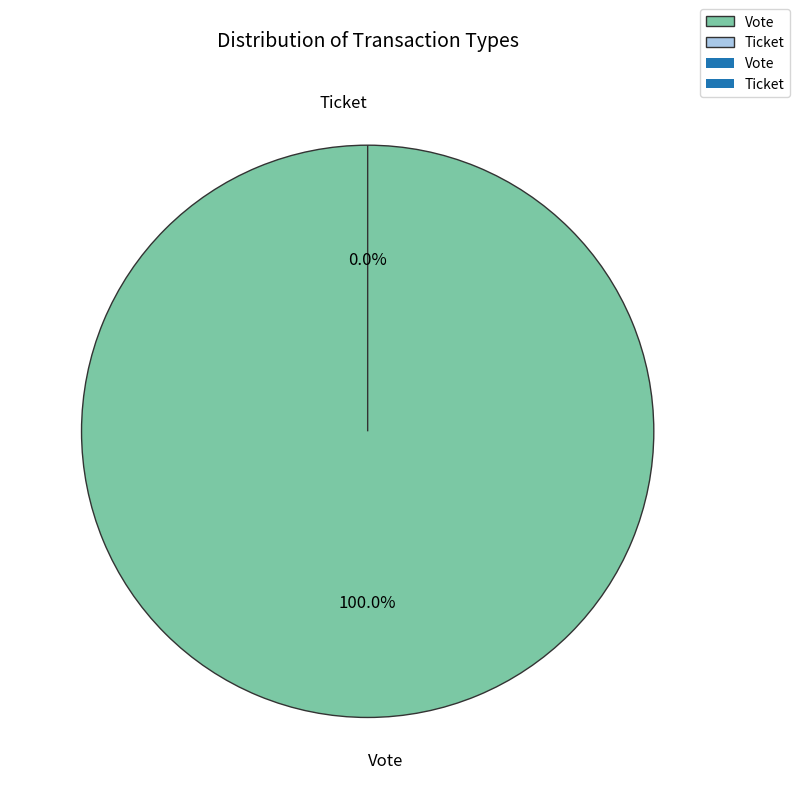

Is there any slice that represents more than half of the pie?

Yes